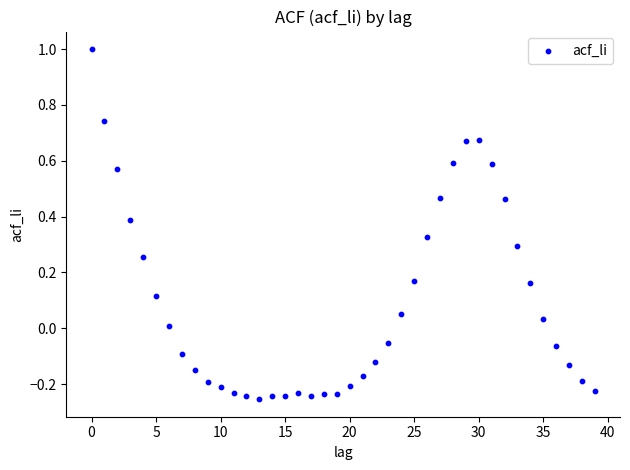

What is the range of X values (max minus min)?

39.0